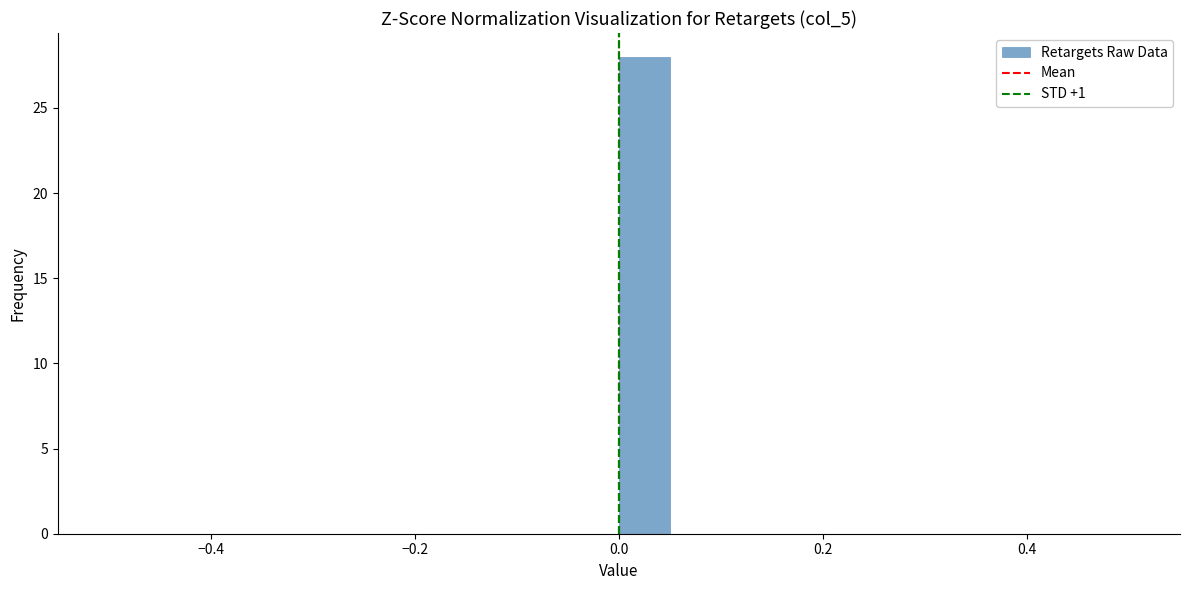

Read against the x-axis, roughly where is the centre of the tallest bar?

0.02